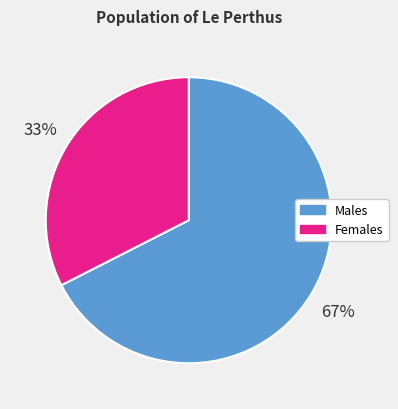

To the nearest percent, what is the average slice percentage?

50%